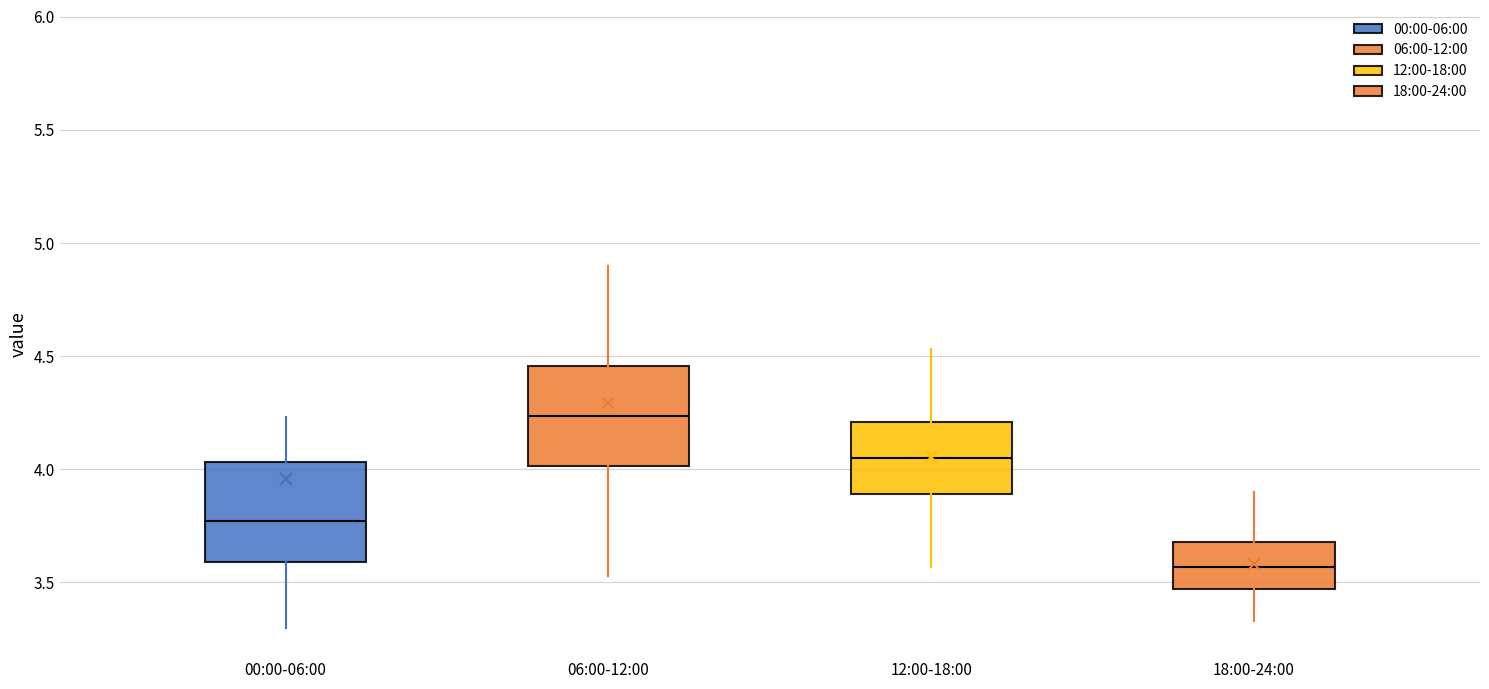

Which box's median line is the lowest?

18:00-24:00